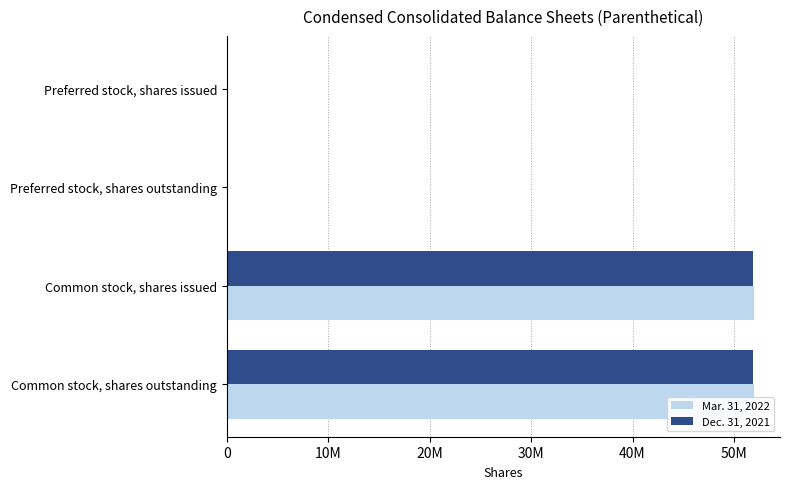

How many data points does each series have?

4